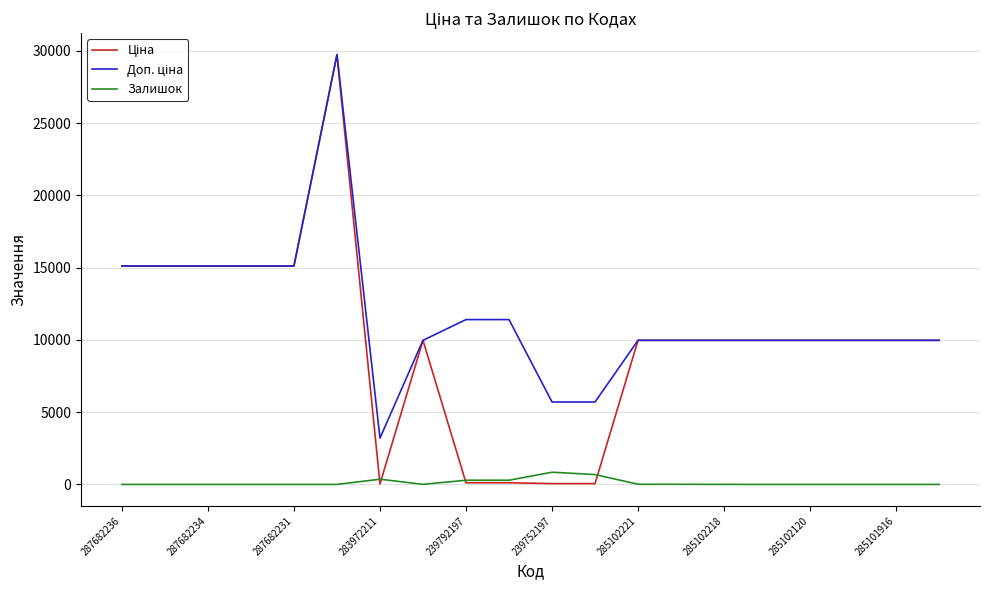

What is the highest value of the Залишок series?

845.0